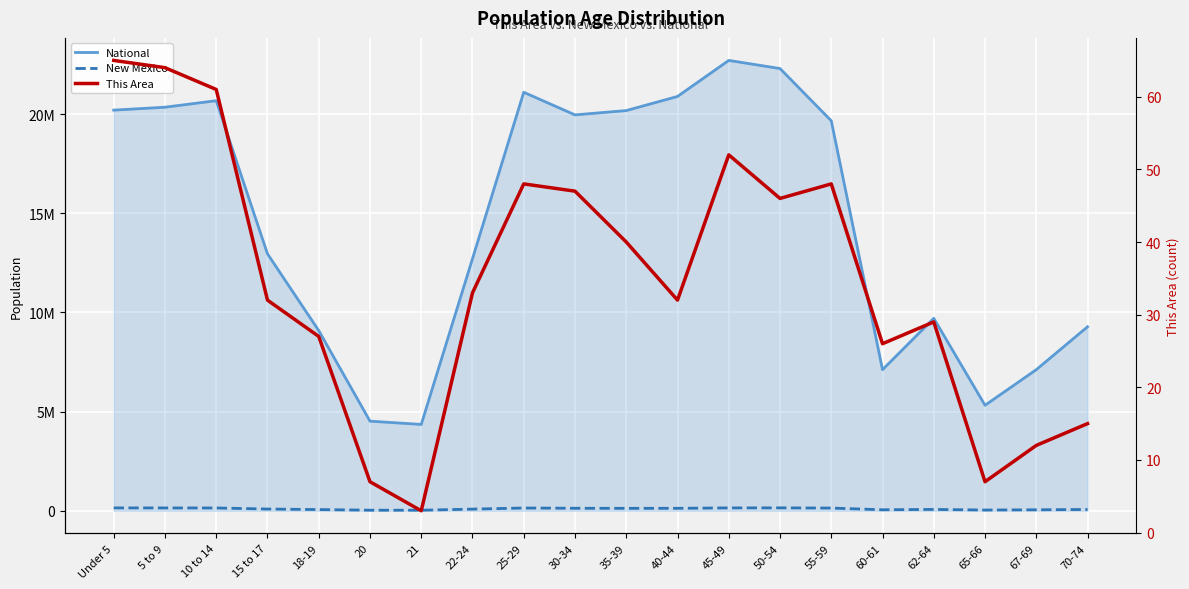

At which category is the sum across all series the highest?

45-49